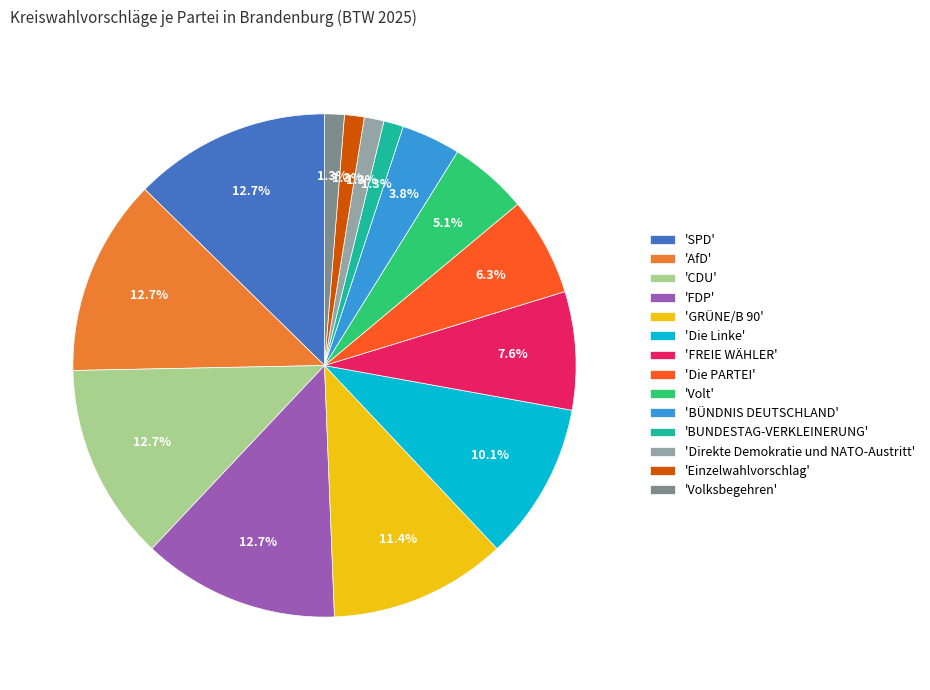

What percentage do 'CDU' and 'BÜNDNIS DEUTSCHLAND' together represent?

16.5%